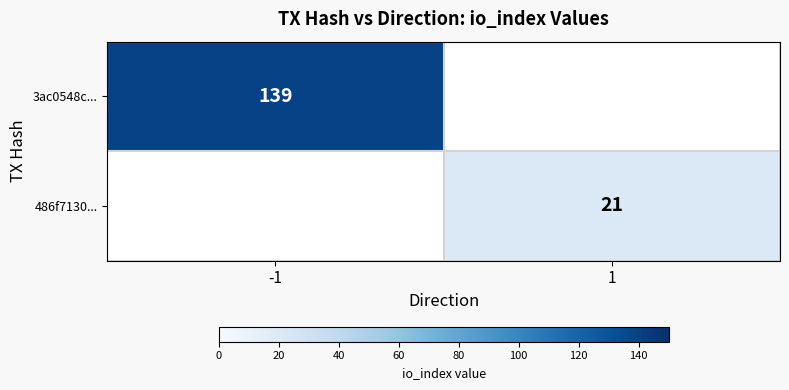

Is it true that 486f7130... equals 21 at 1?

True